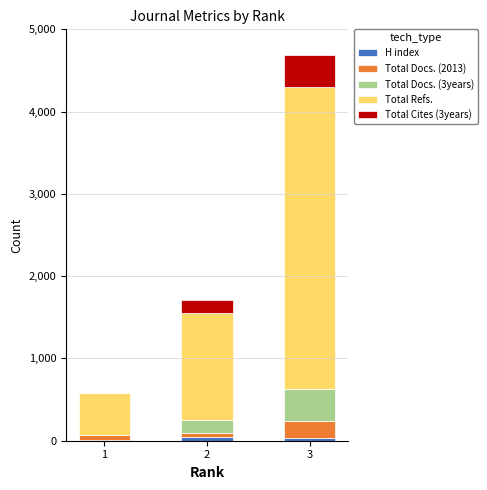

How many data points does each series have?

3